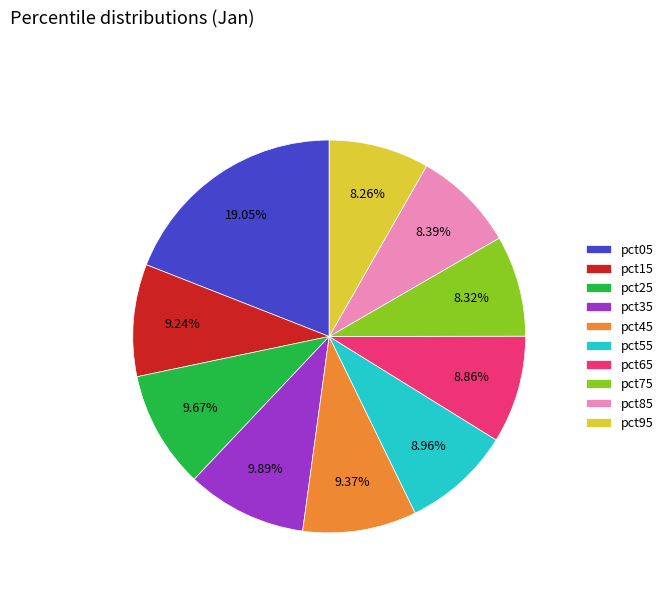

What percentage is the pct85 slice, to the nearest percent?

8%